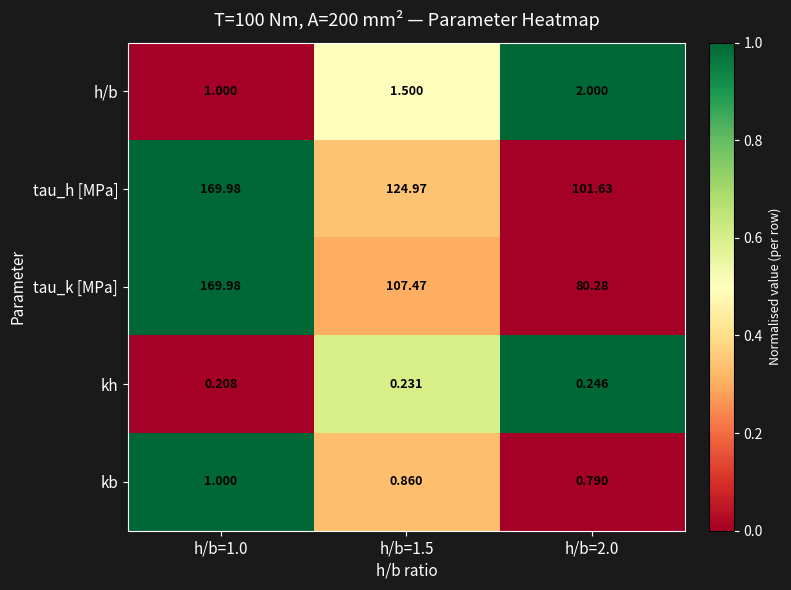

Which series changed the most between h/b=1.5 and h/b=2.0?

tau_k [MPa]